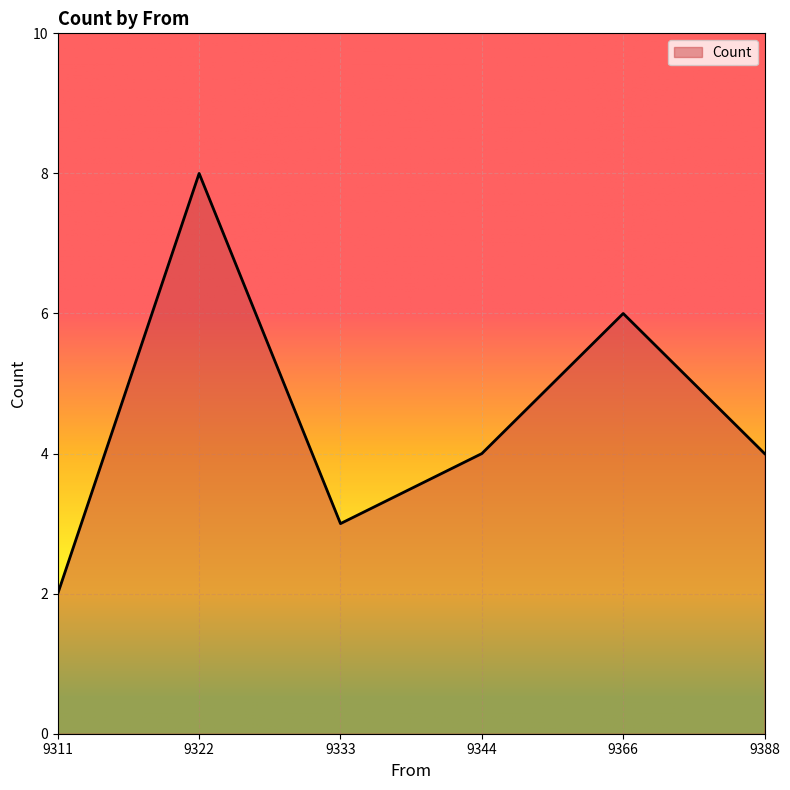

What is the maximum value shown in the chart?

8